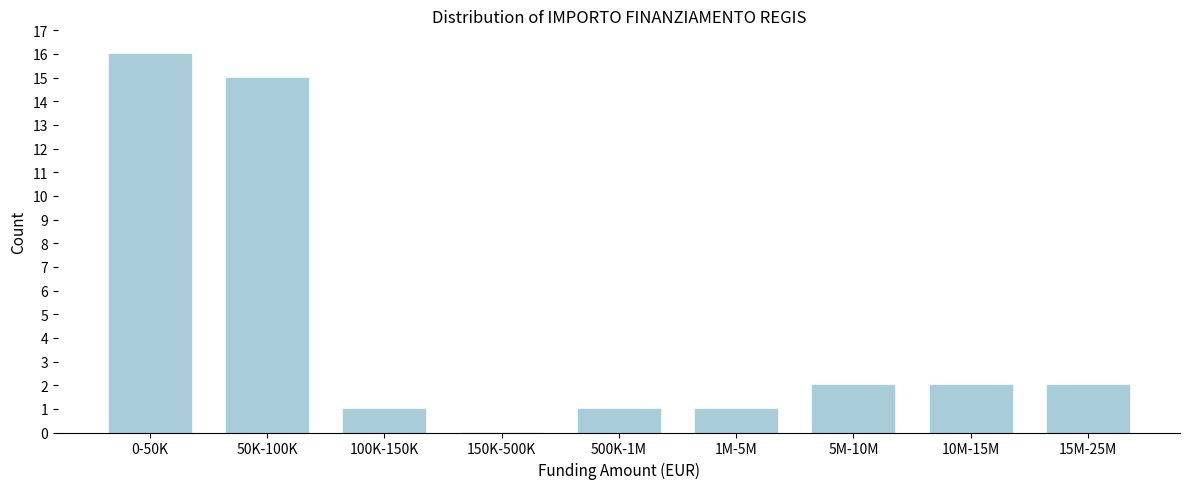

Reading left to right, transcribe all the data shown in this chart.

0-50K=16	50K-100K=15	100K-150K=1	150K-500K=0	500K-1M=1	1M-5M=1	5M-10M=2	10M-15M=2	15M-25M=2